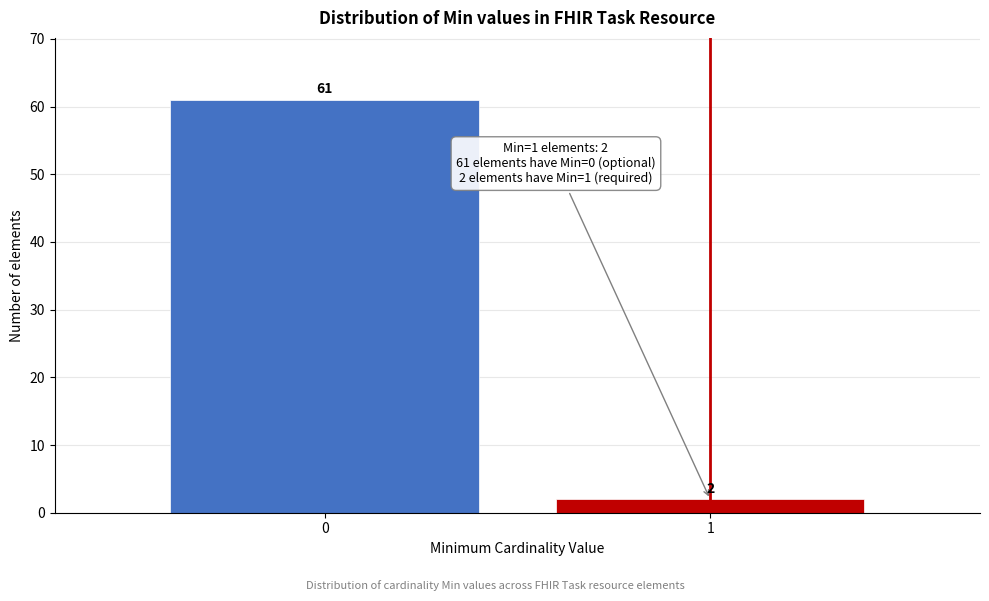

Reading left to right, list all the values displayed in this chart.

61	2